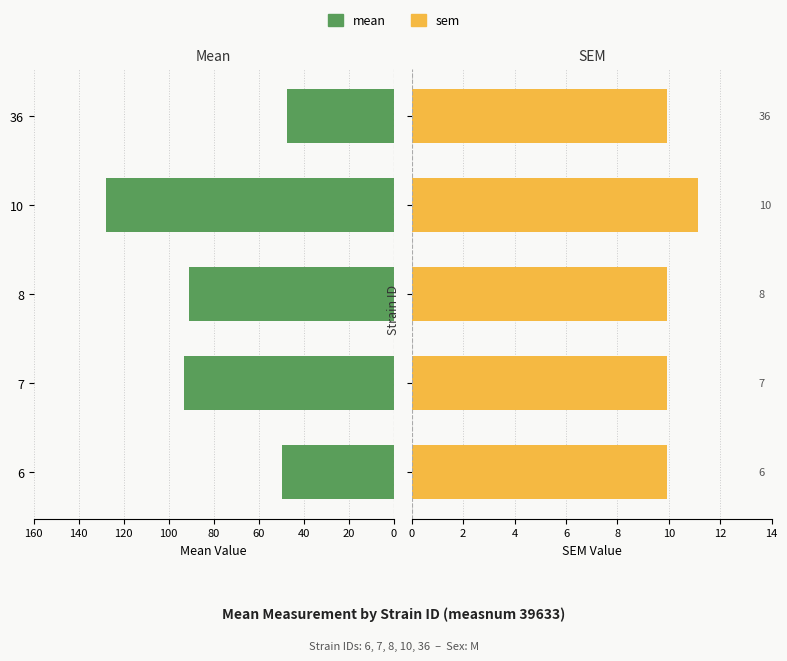

What is the difference between the highest and lowest values at 36?

57.2